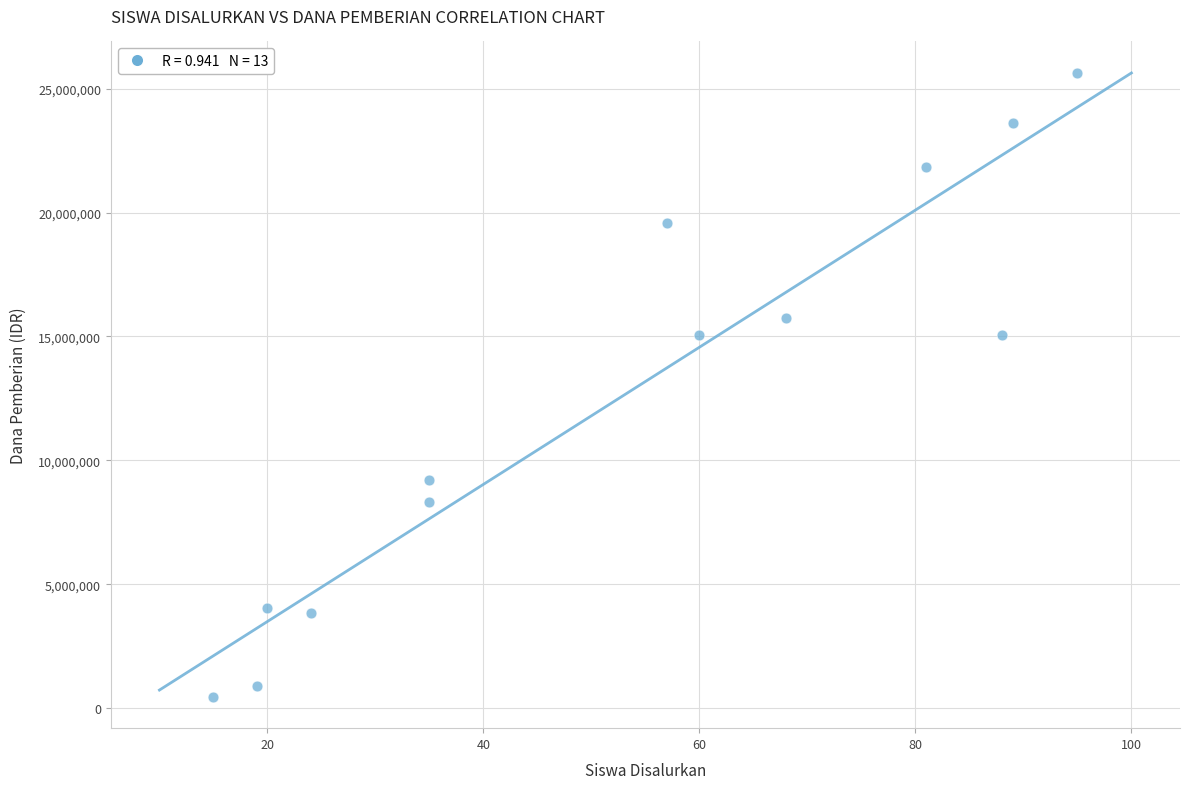

What is the range of Y values (max minus min)?

25200000